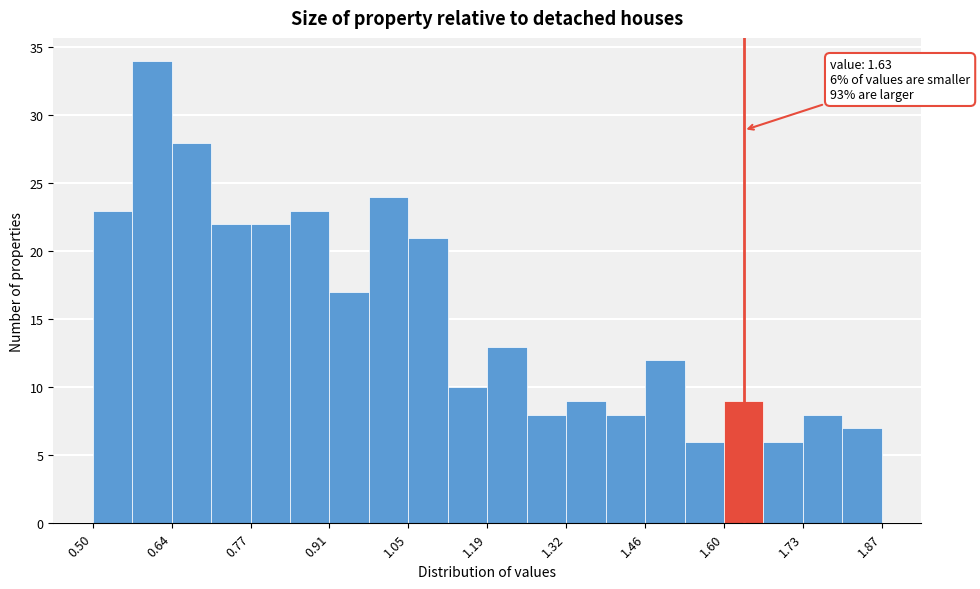

Around what value on the x-axis is the tallest bar? Give the approximate position of its centre, as read against the axis.

0.60